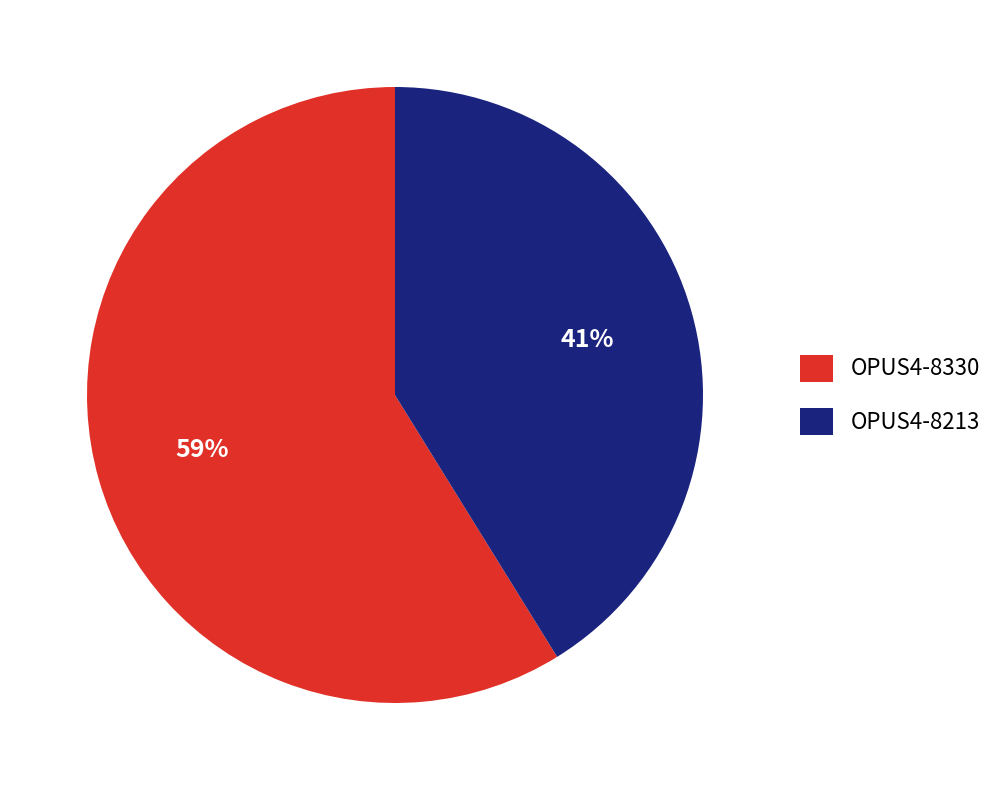

Does any single category account for the majority?

Yes